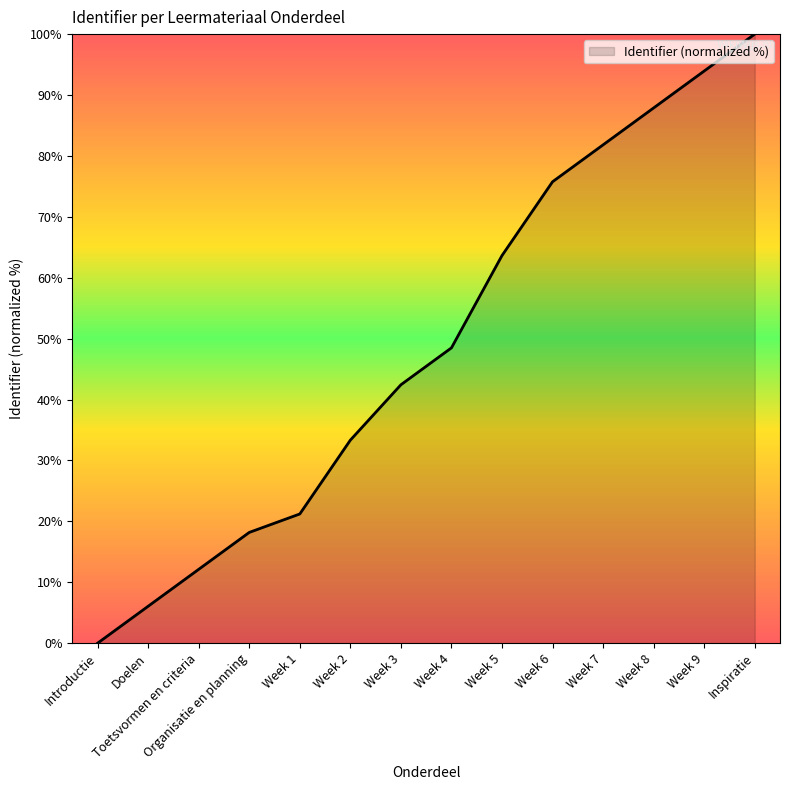

What is the ratio of the value at Toetsvormen en criteria to the value at Week 6?

0.2